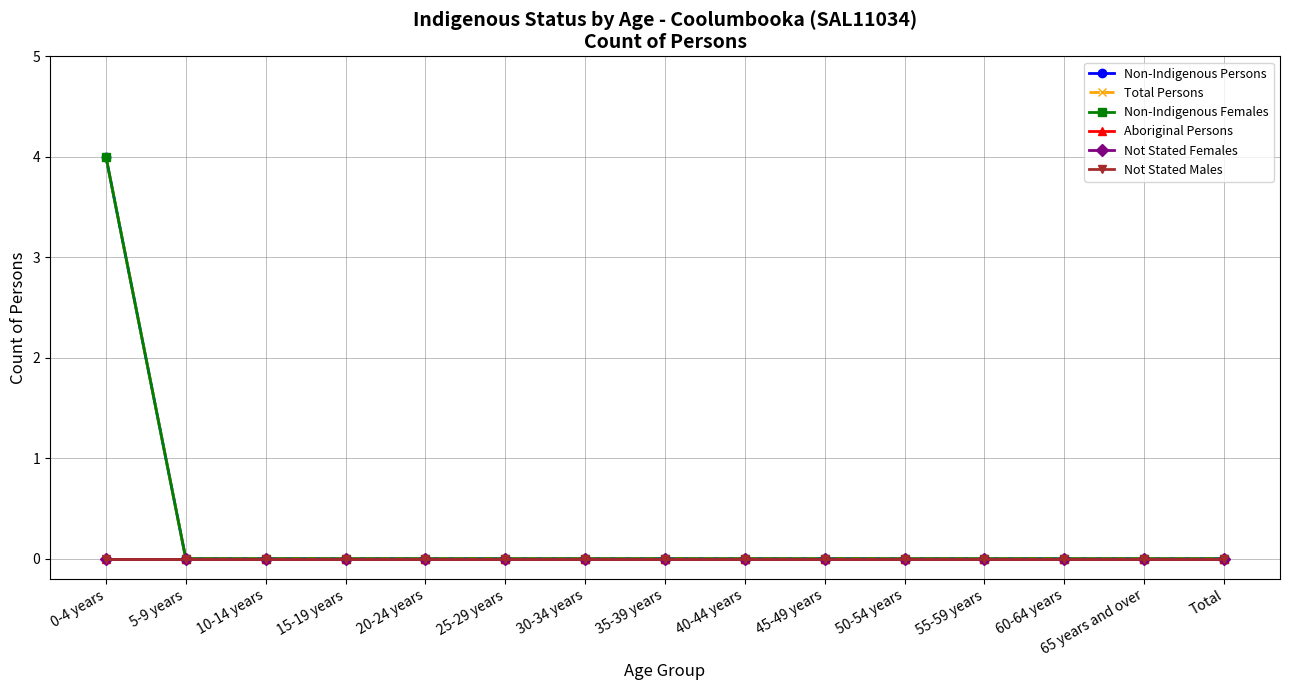

At which label is Total Persons closest to 2?

0-4 years